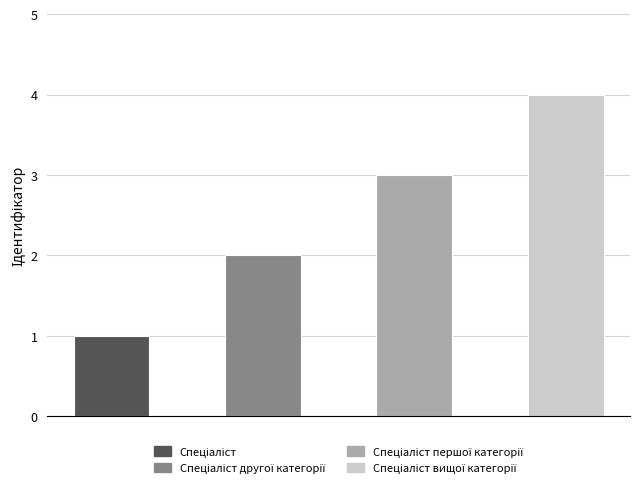

What is the minimum value shown in the chart?

1